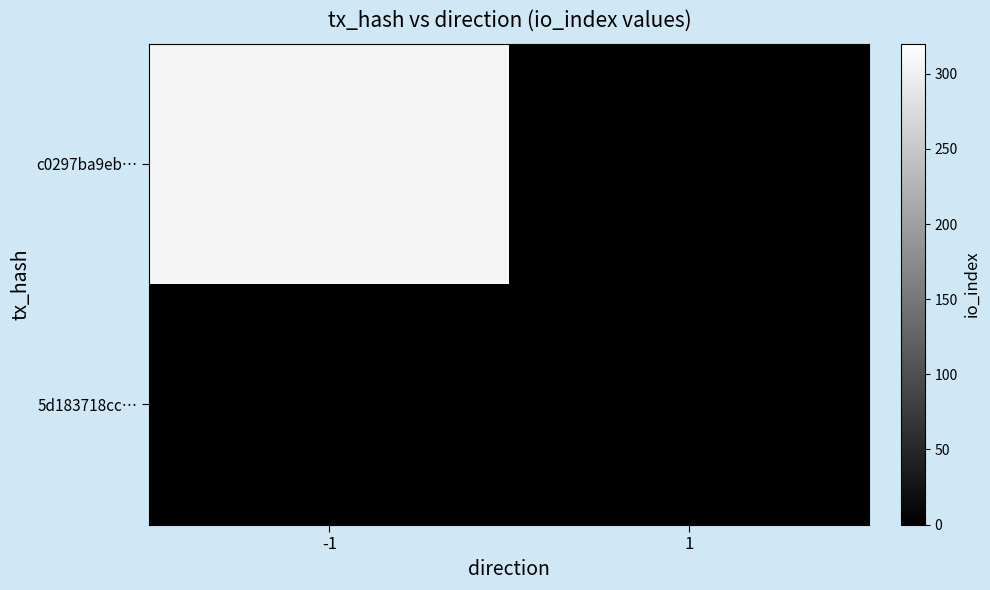

What is the total value across all series at -1?

307